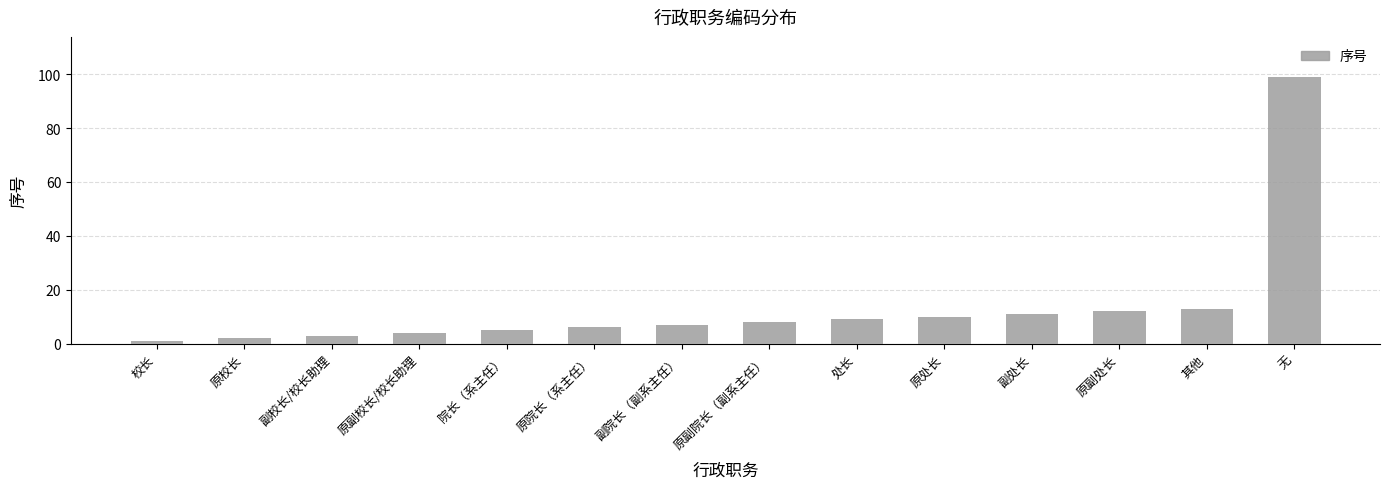

Rank the categories by value from lowest to highest.

校长, 原校长, 副校长/校长助理, 原副校长/校长助理, 院长（系主任）, 原院长（系主任）, 副院长（副系主任）, 原副院长（副系主任）, 处长, 原处长, 副处长, 原副处长, 其他, 无